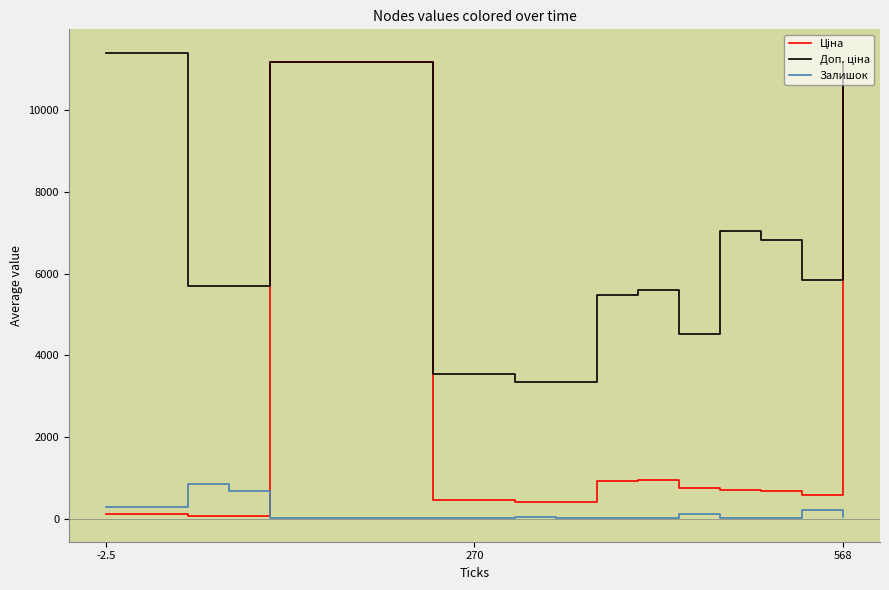

What is the greatest value displayed?

11410.0